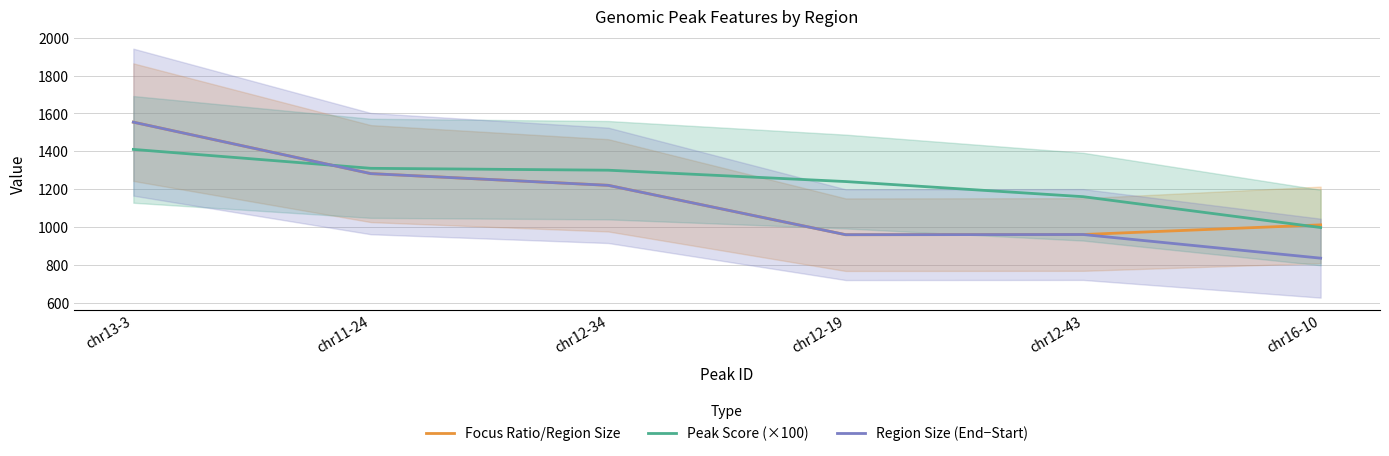

At which label does Focus Ratio/Region Size reach its minimum?

chr12-19